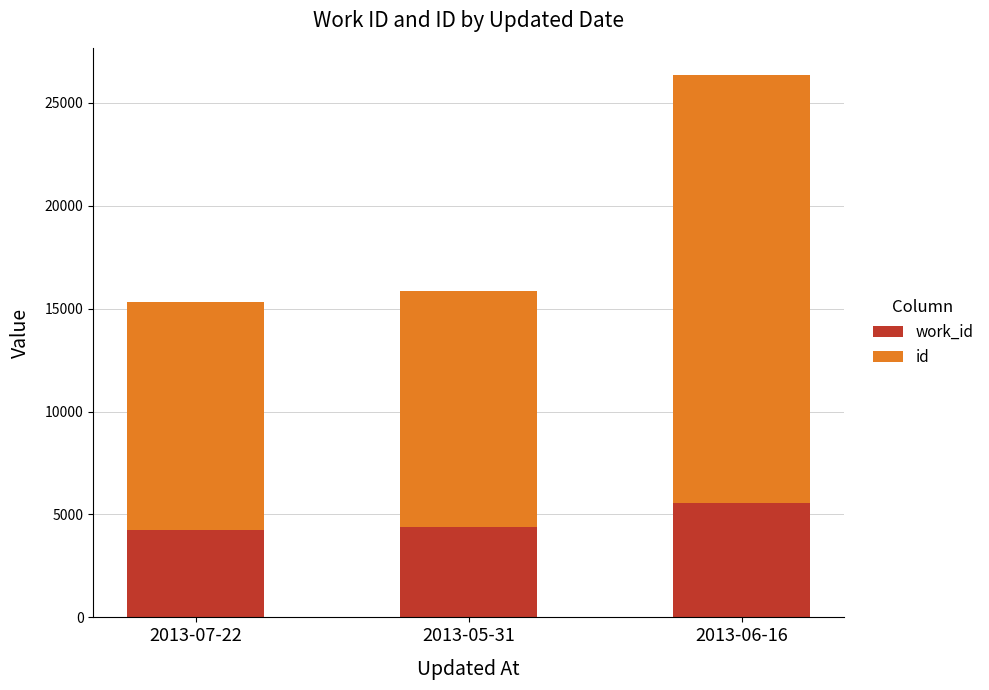

What are all the series names shown in the legend?

work_id, id